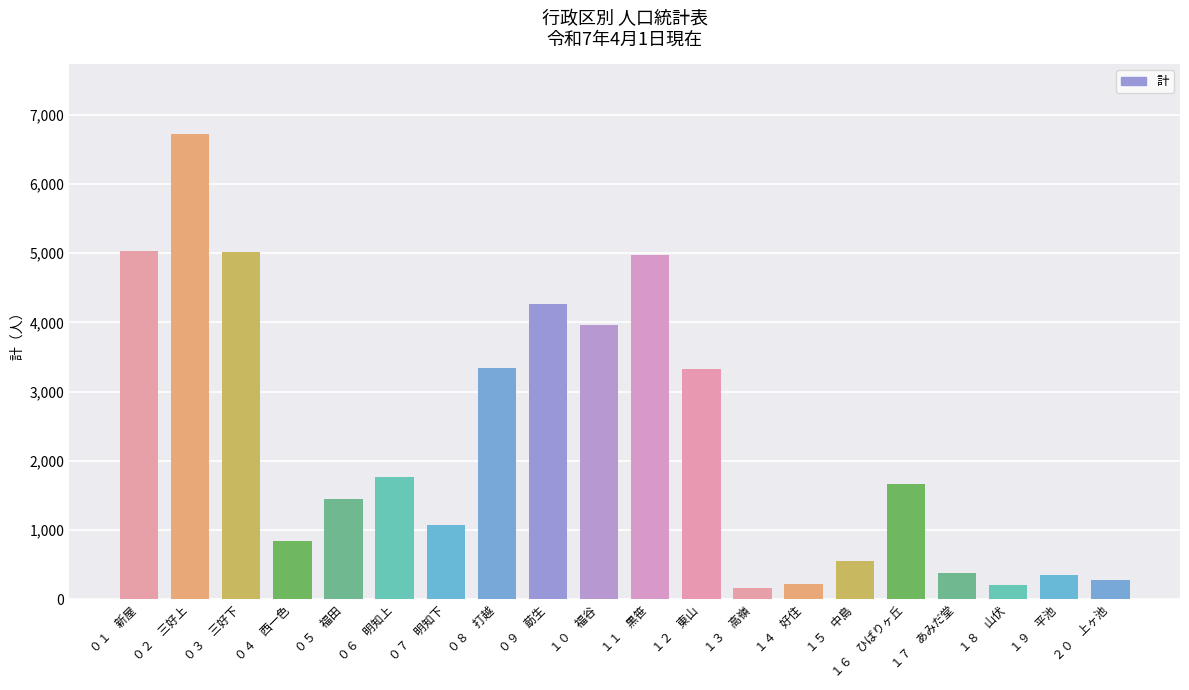

What is the difference between the maximum and second lowest values?

6506